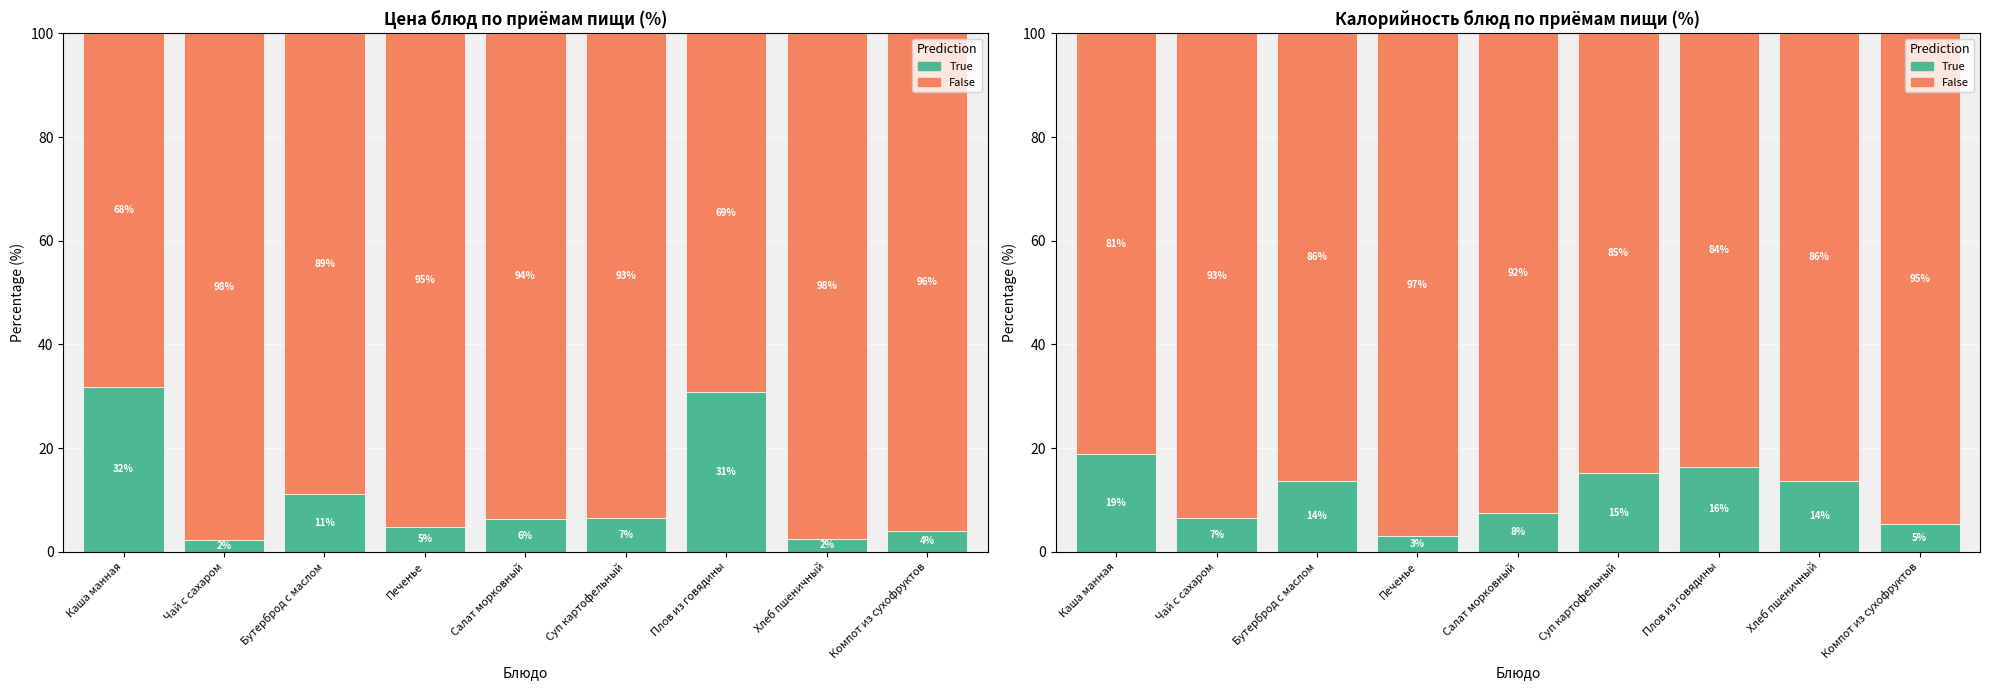

Which series has the widest spread of values?

True